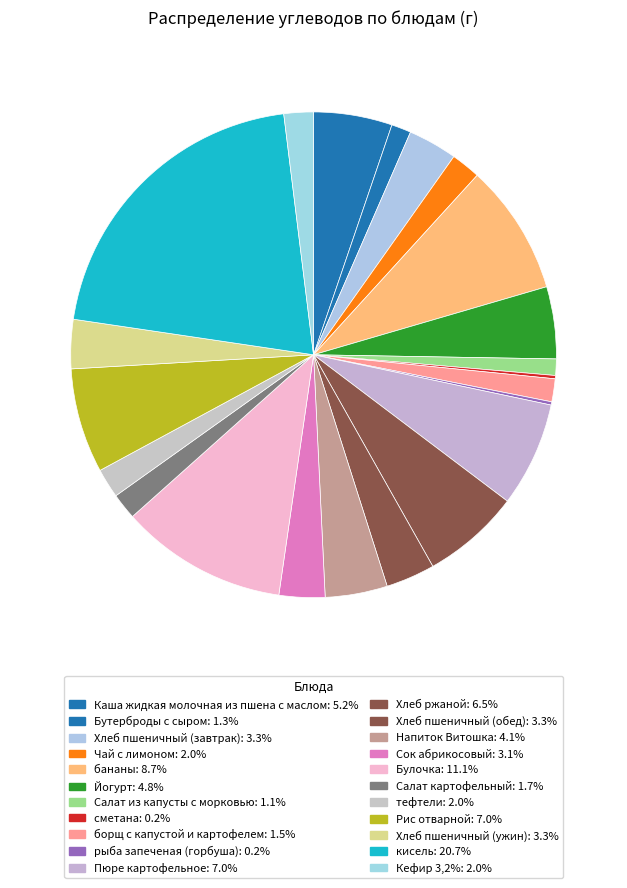

To the nearest percent, what is the difference between the Хлеб пшеничный (завтрак) and Напиток Витошка slice percentages?

1%